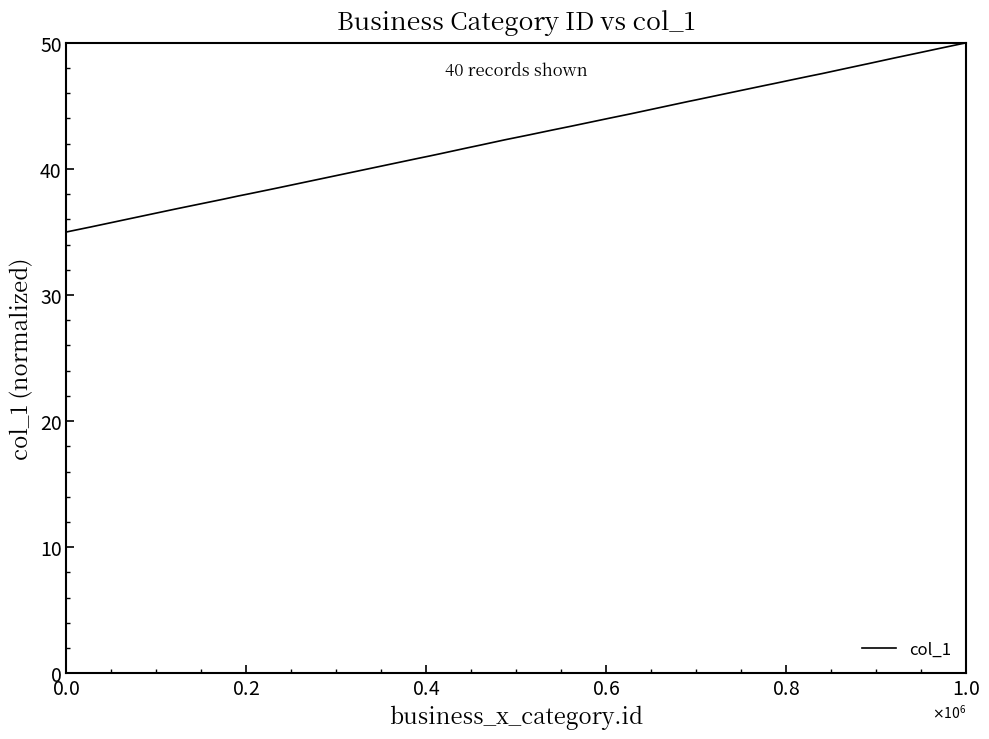

What is the maximum value shown in the chart?

50.0